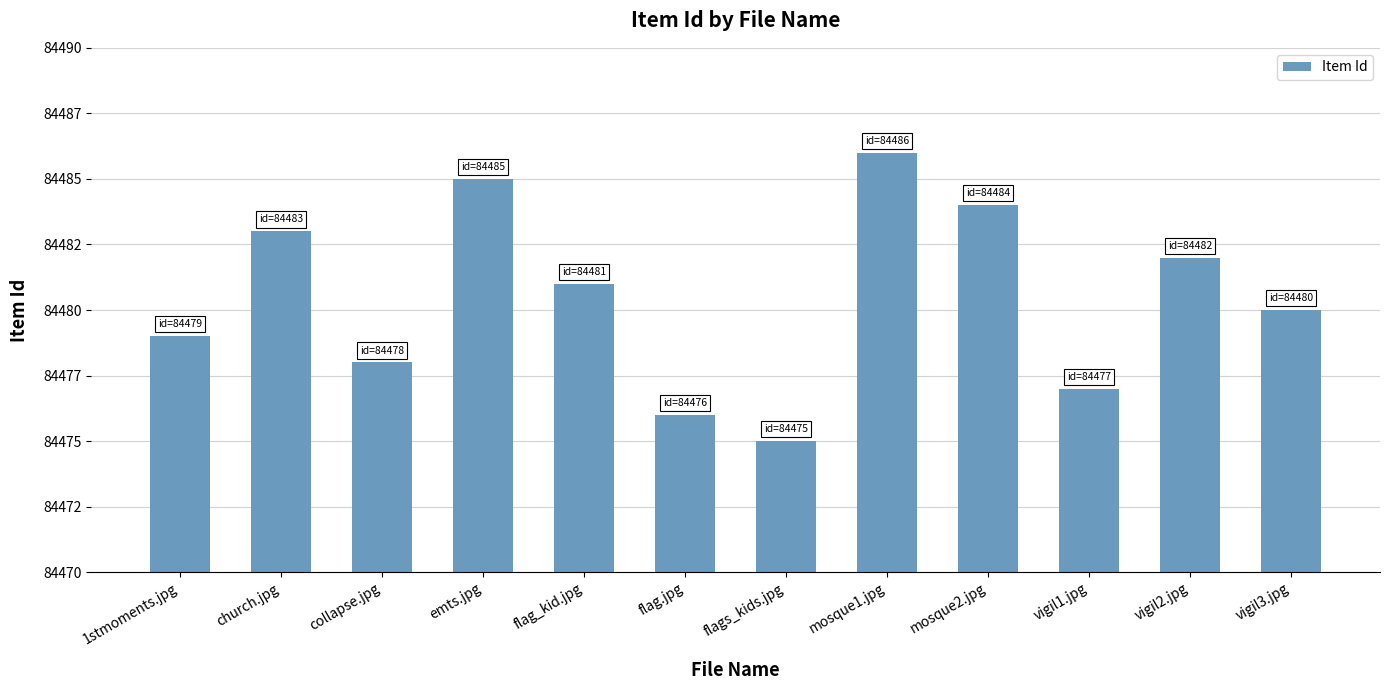

Does the chart contain any negative values?

No